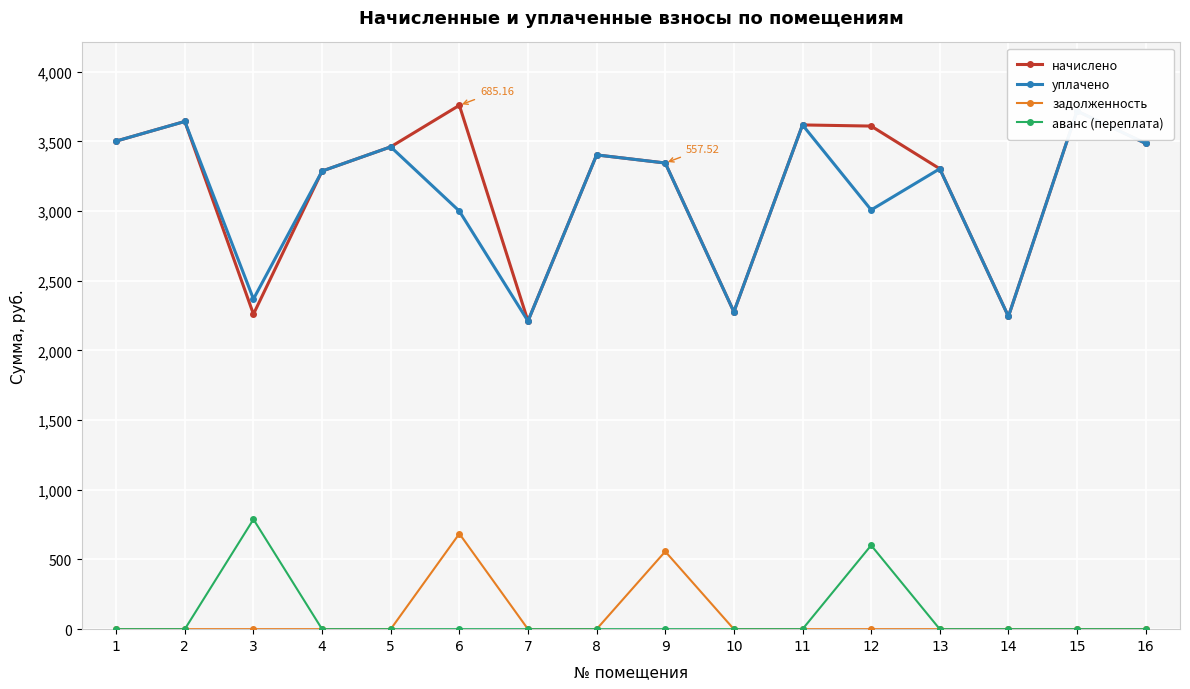

Count the number of data series in this chart.

4